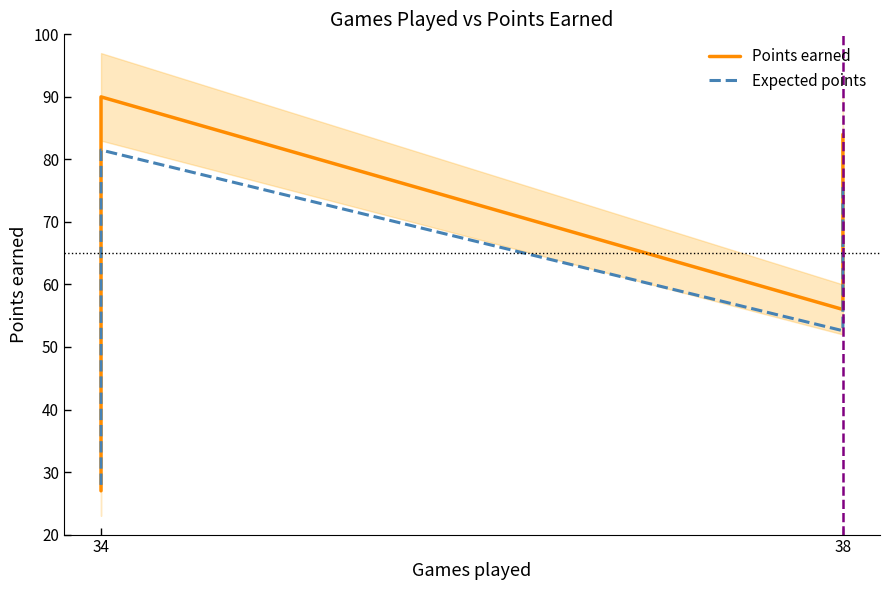

List the series in order of their overall mean, highest first.

Points earned, Expected points